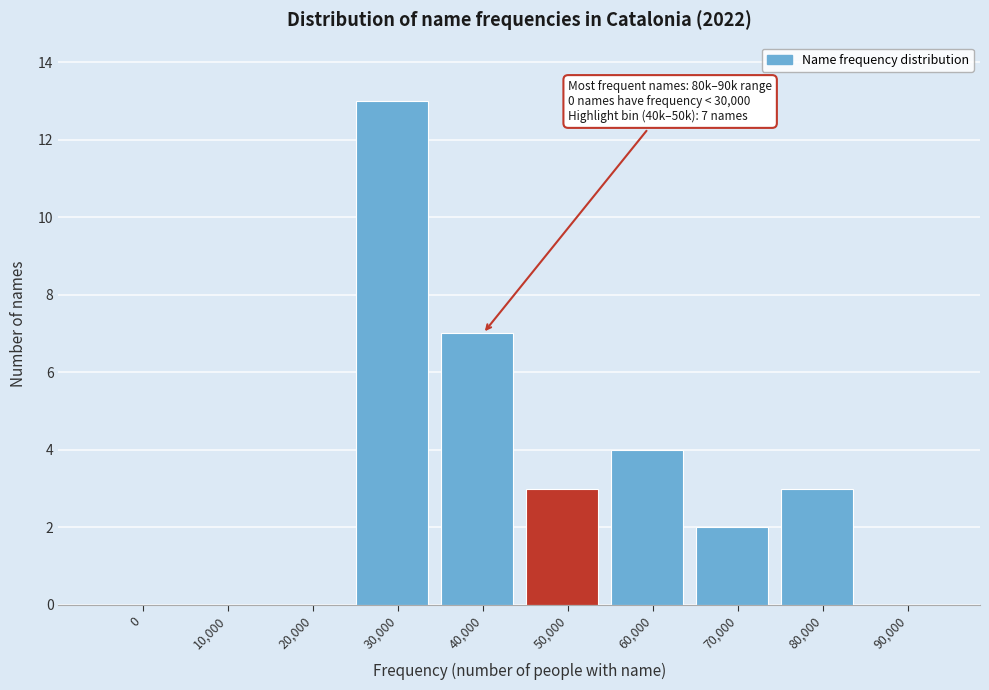

Reading left to right, transcribe all the data shown in this chart.

0=0	10,000=0	20,000=0	30,000=13	40,000=7	50,000=3	60,000=4	70,000=2	80,000=3	90,000=0